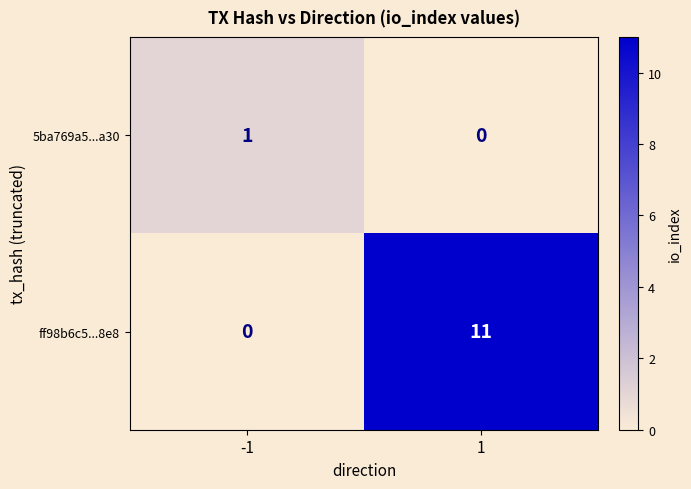

What is the sum of the ff98b6c5...8e8 values at -1 and 1?

11